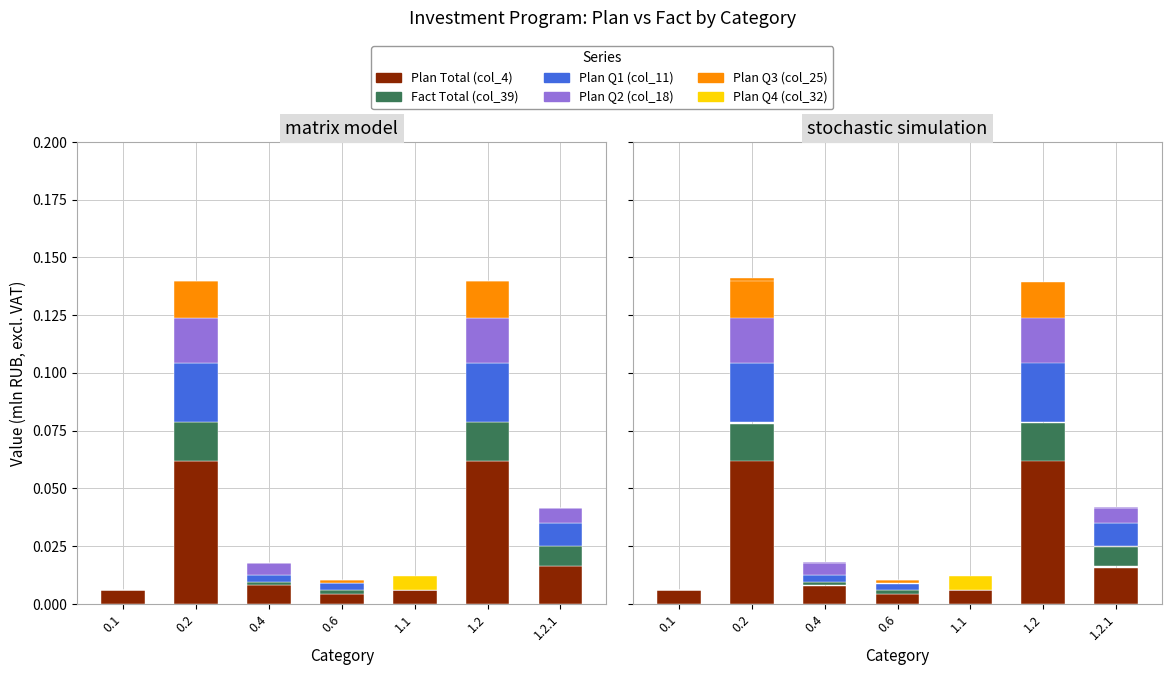

What are all the series names shown in the legend?

Plan Total (col_4), Fact Total (col_39), Plan Q1 (col_11), Plan Q2 (col_18), Plan Q3 (col_25), Plan Q4 (col_32)